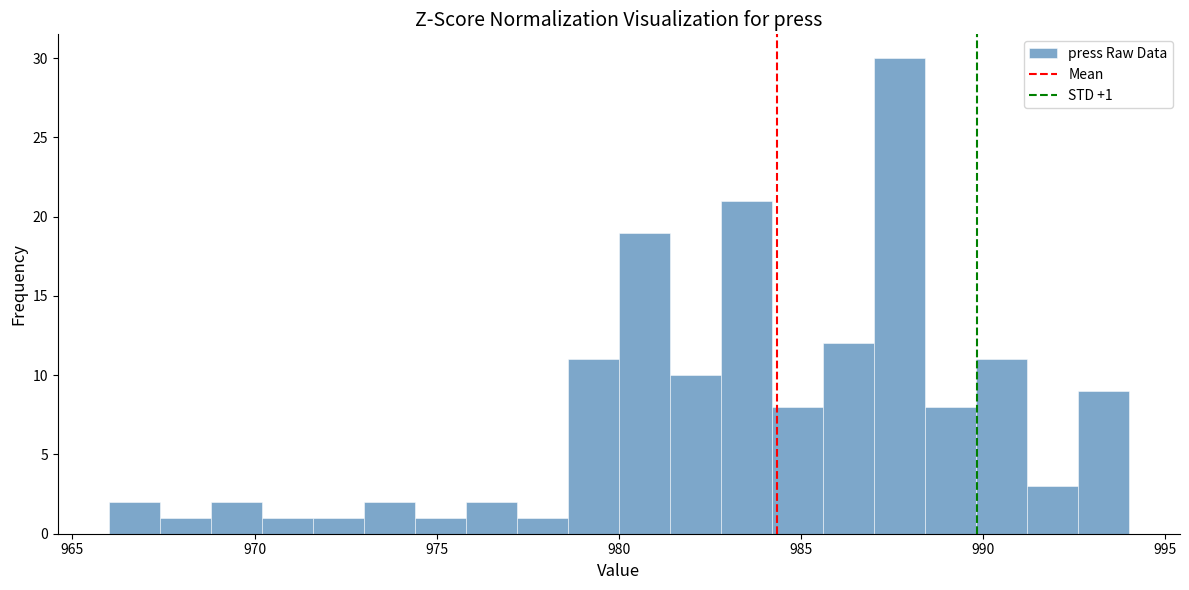

Around what value on the x-axis is the tallest bar? Give the approximate position of its centre, as read against the axis.

987.5